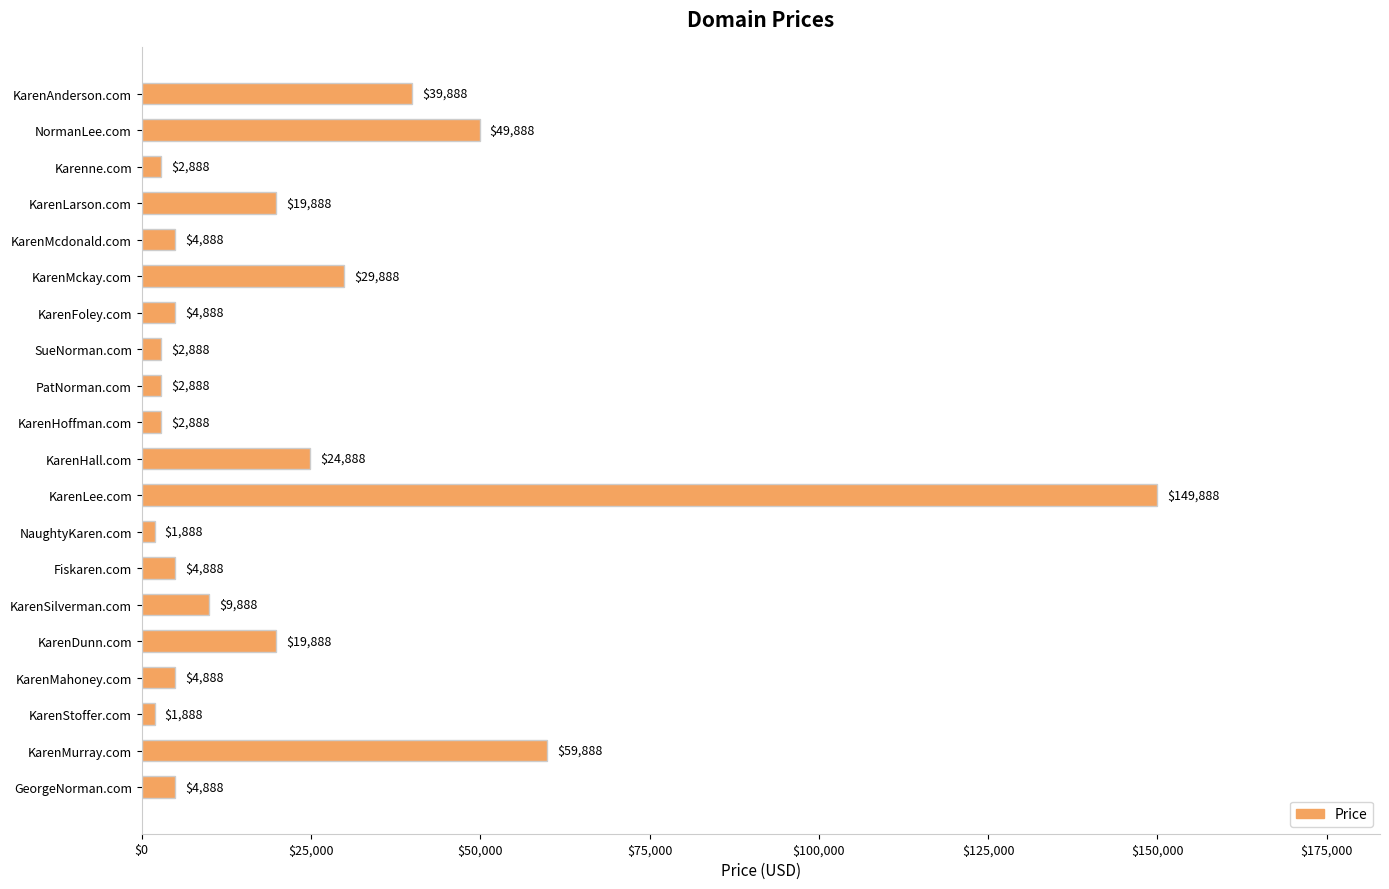

What is the ratio of the value at Karenne.com to the value at KarenFoley.com?

0.6